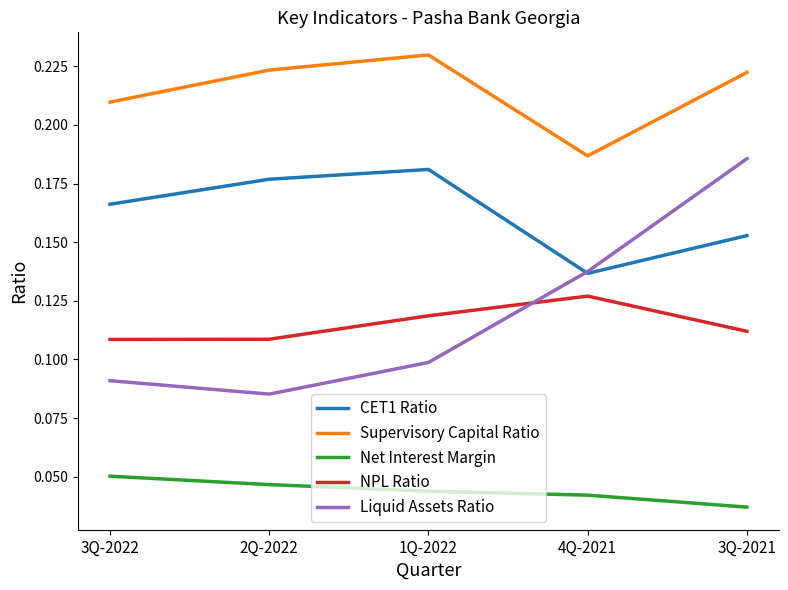

At which category does the chart reach its minimum across all series?

3Q-2021